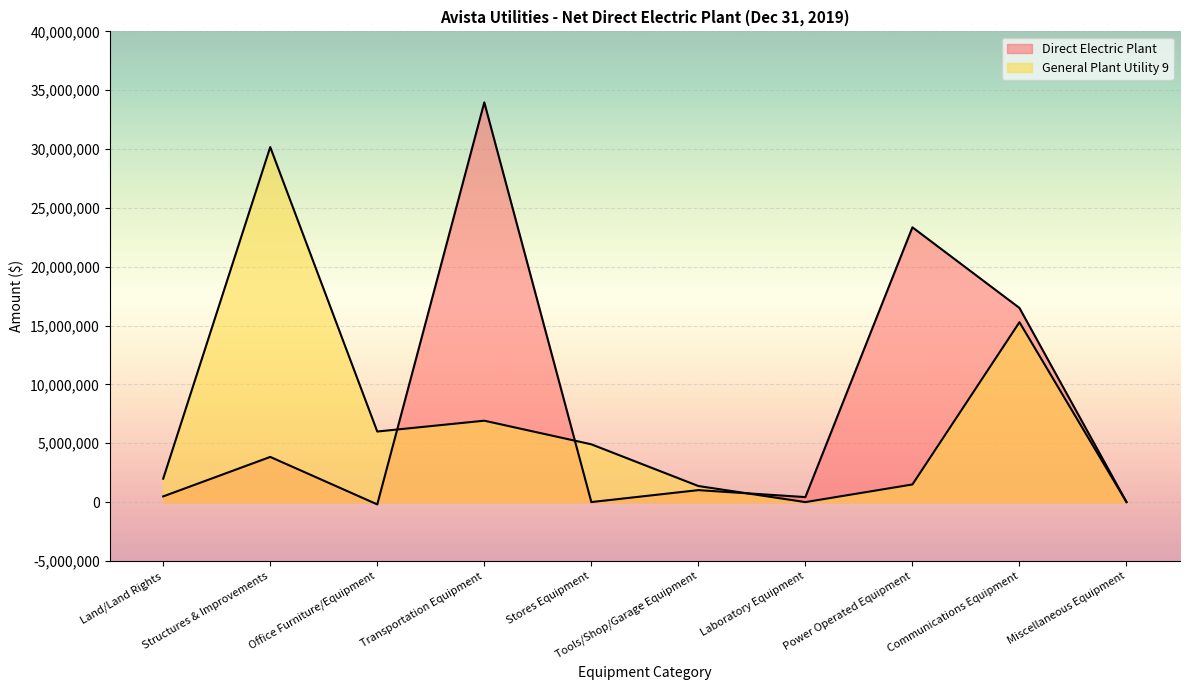

How many lines are shown in the chart?

2